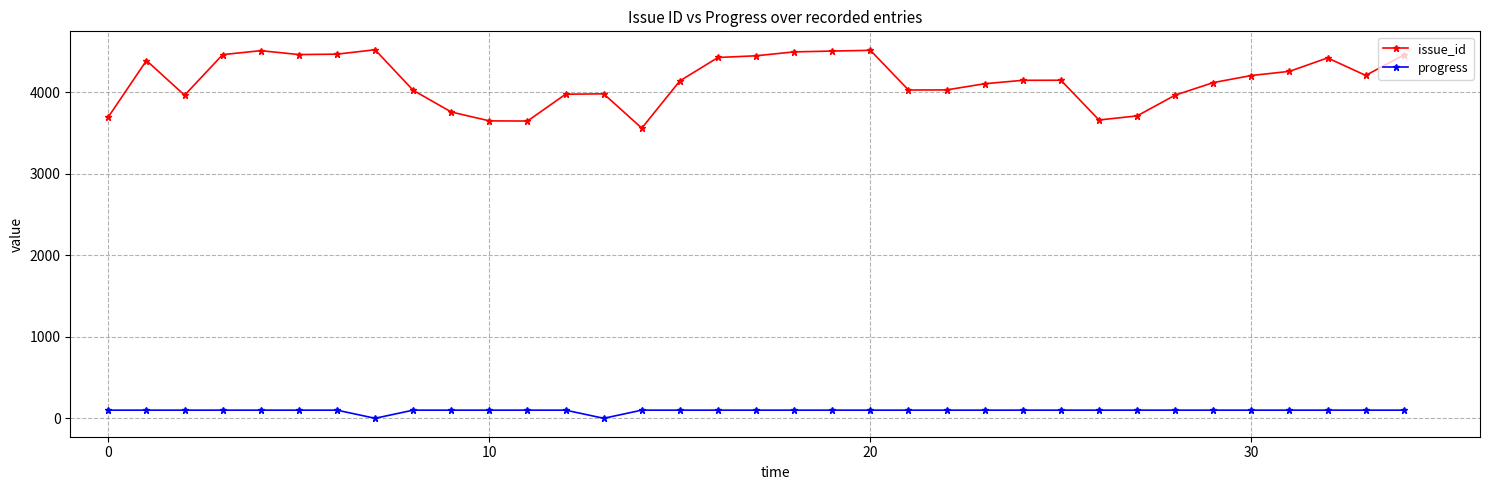

True or false: progress and issue_id cross at least once.

False